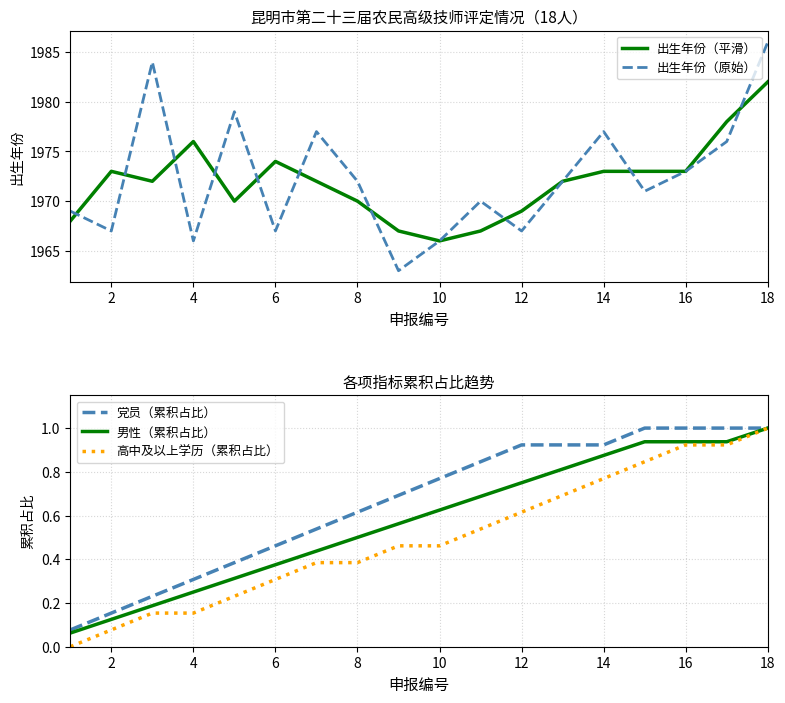

The value of 党员（累积占比） at 18 is 1.4. True or false?

False